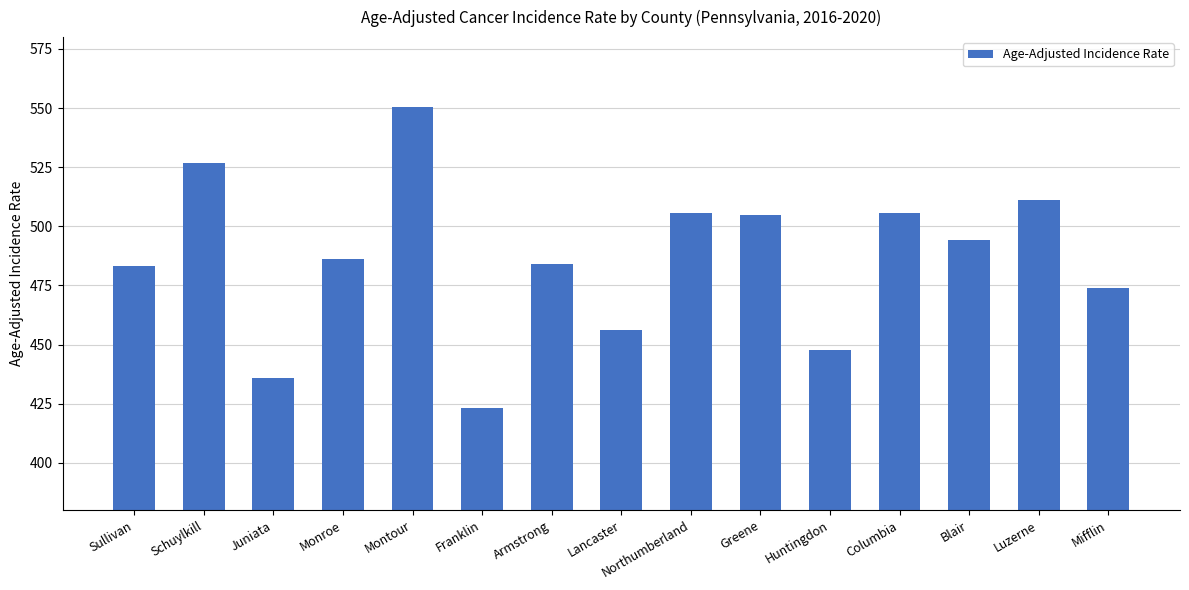

What position from the right is Mifflin?

1